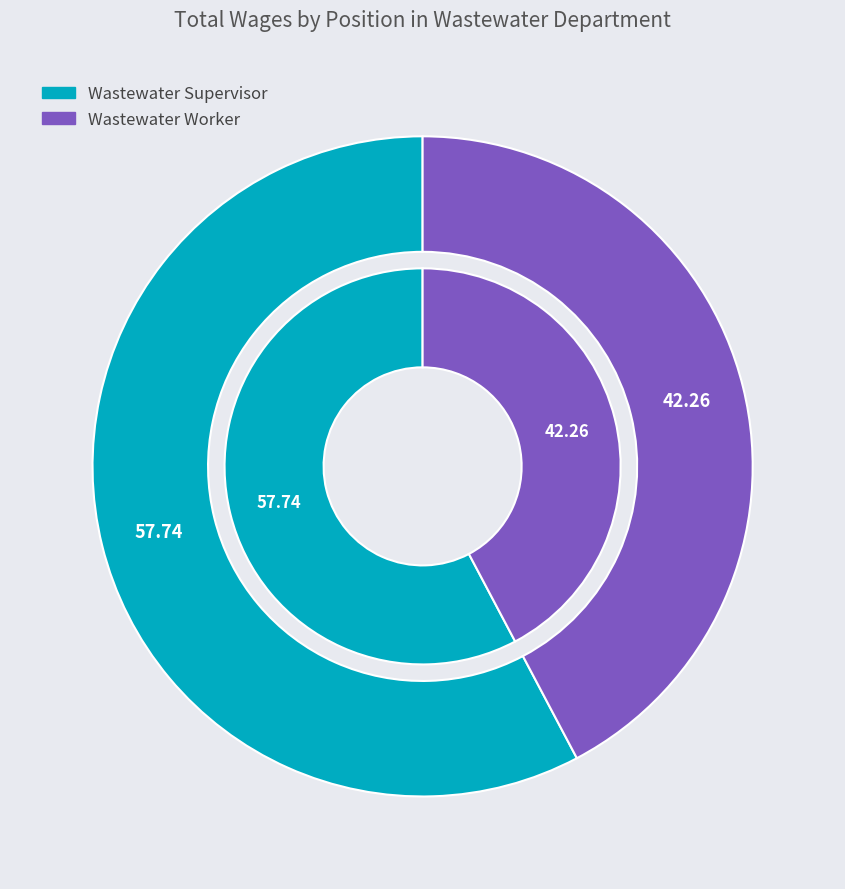

What is the ratio of the value at Wastewater Supervisor to the value at Wastewater Worker?

1.4